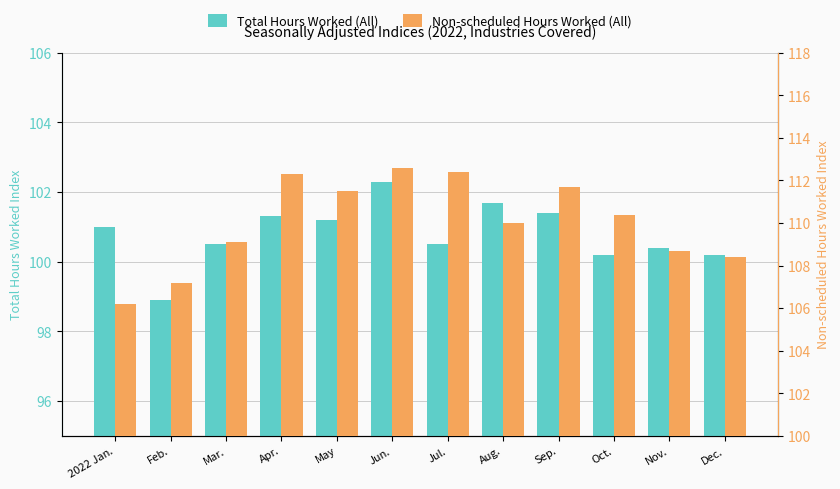

What is the average value of the Total Hours Worked (All) series?

100.8